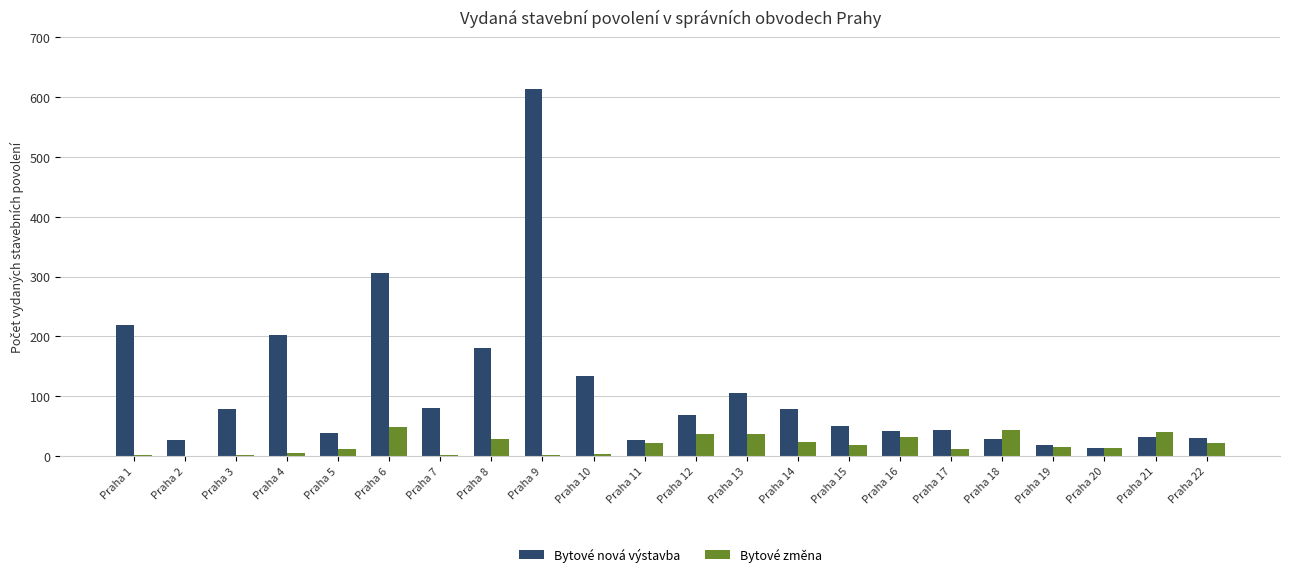

Which series changed the most between Praha 4 and Praha 5?

Bytové nová výstavba